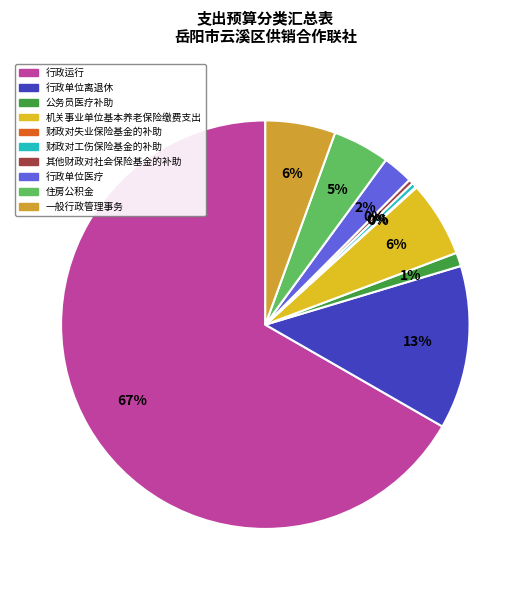

What percentage do 其他财政对社会保险基金的补助 and 财政对失业保险基金的补助 together represent?

0.4%